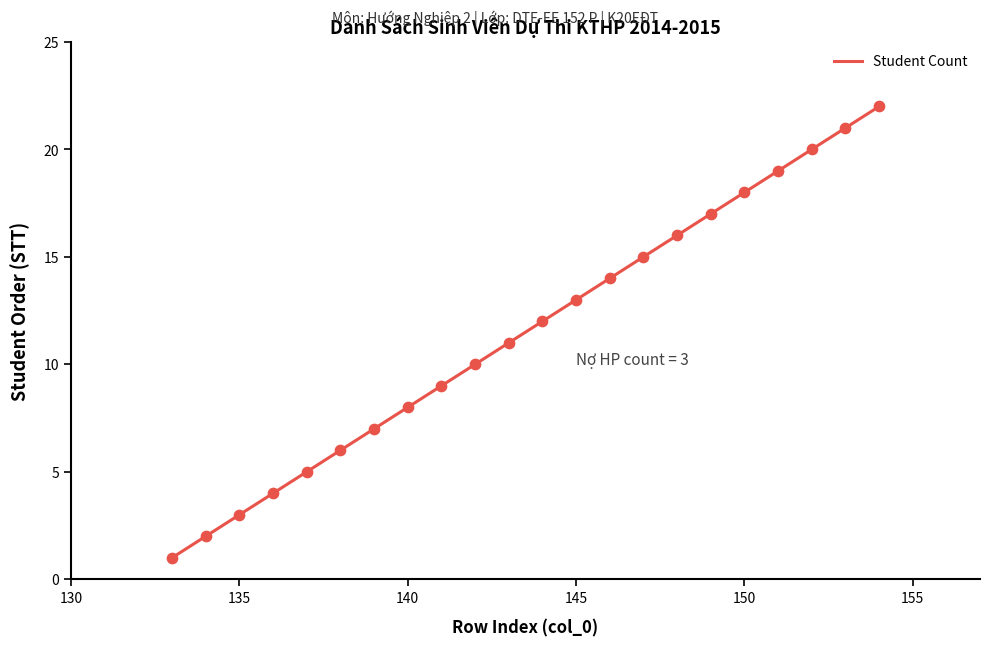

Between 148 and 141, which is larger?

148